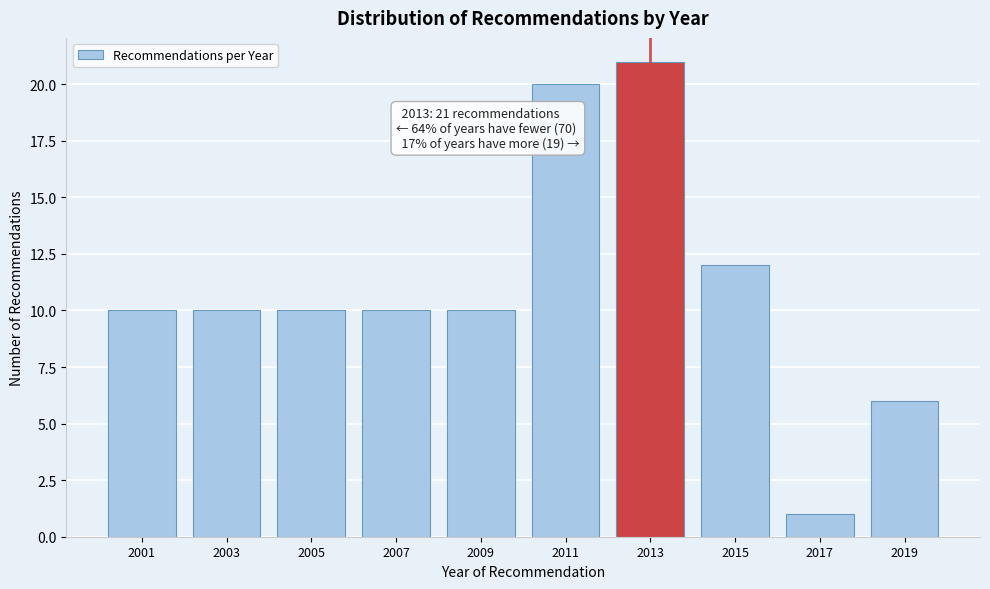

Reading right to left, what are all the values shown in this chart?

2019=6	2017=1	2015=12	2013=21	2011=20	2009=10	2007=10	2005=10	2003=10	2001=10